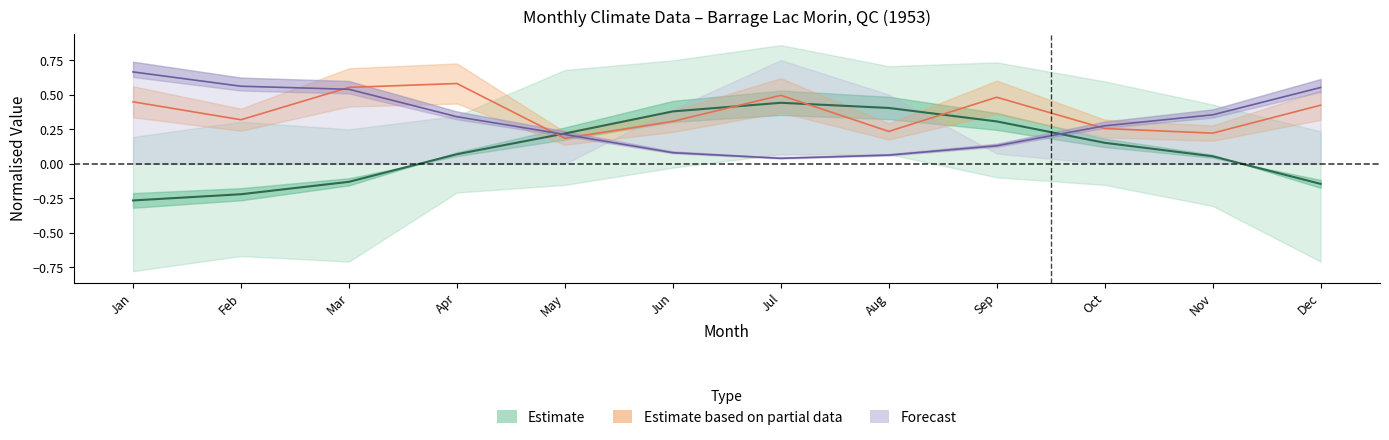

What is the sum of the P values at 2 and 5?

0.5